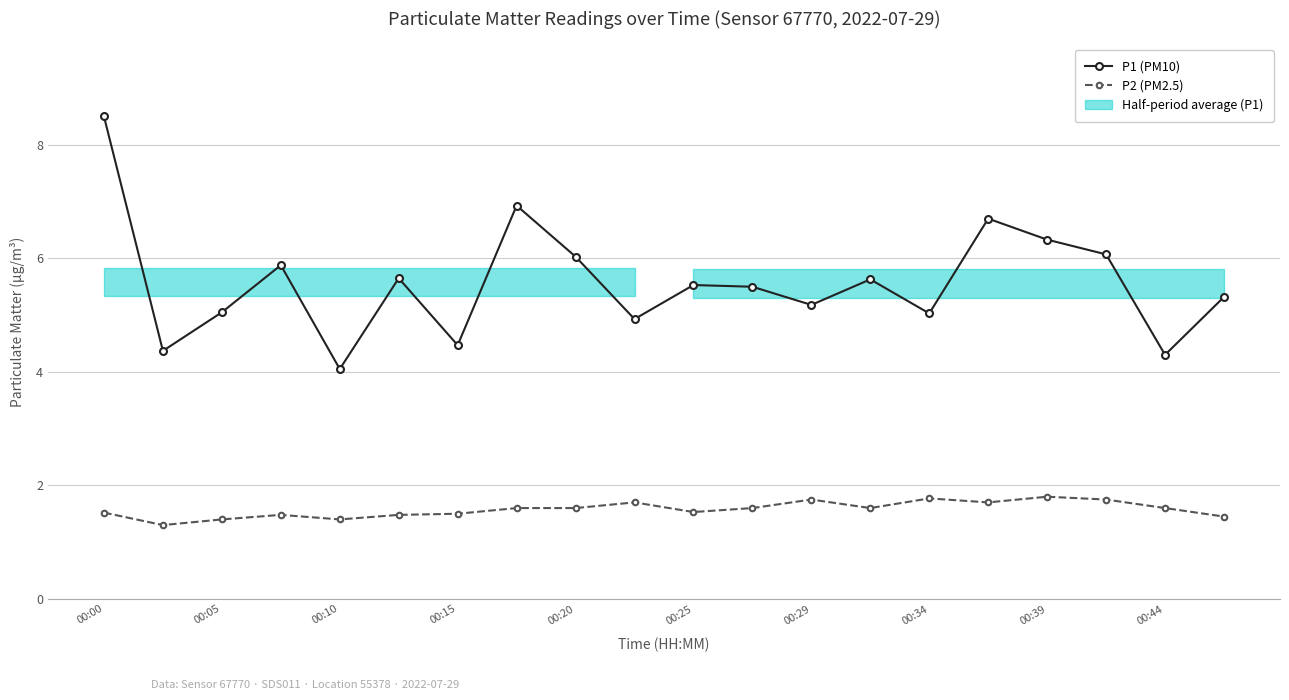

True or false: P1 (PM10) and P2 (PM2.5) intersect in this chart.

False